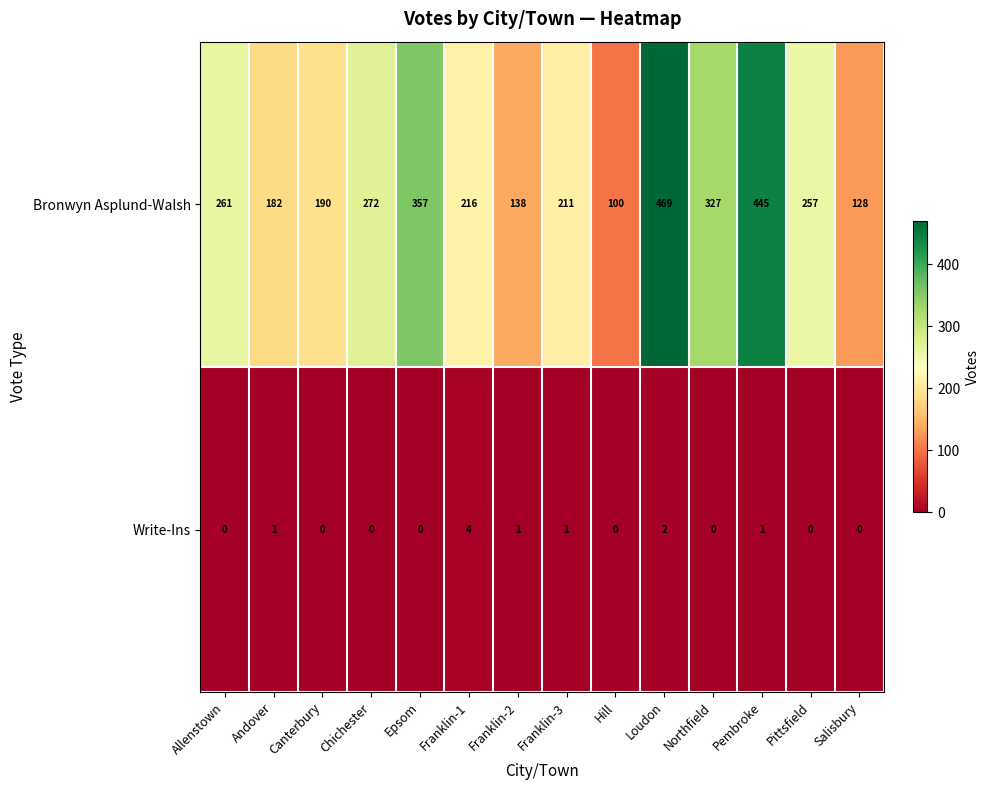

At Allenstown, list the series in order from largest to smallest.

Bronwyn Asplund-Walsh, Write-Ins